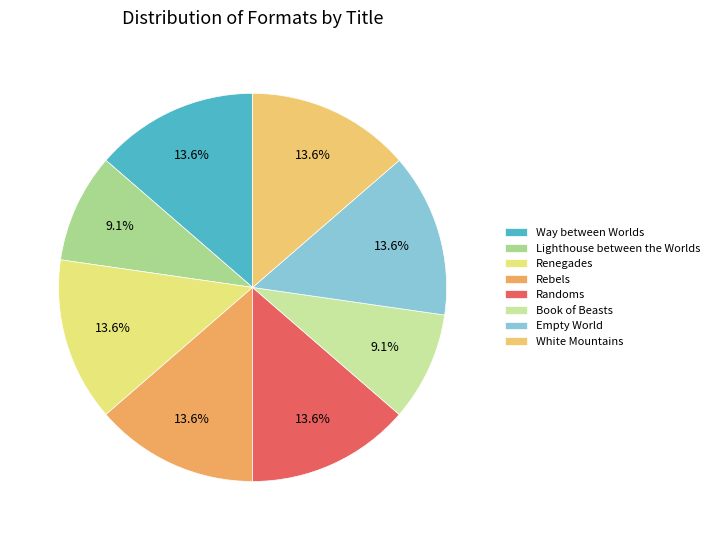

To the nearest percent, what is the average slice percentage?

12%